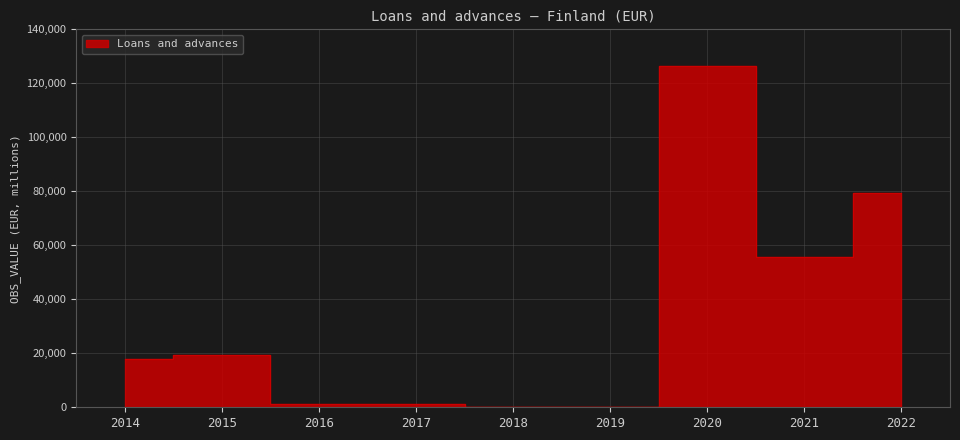

What is the sum of all values?

300995.3